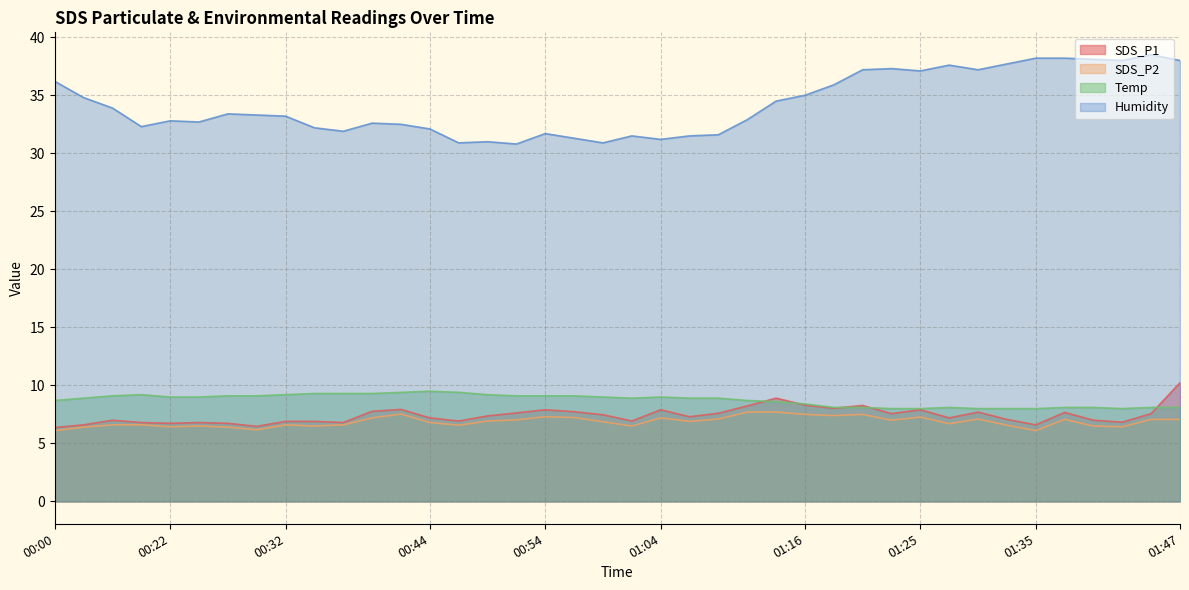

The value of Temp at 01:06 is 14.8. True or false?

False